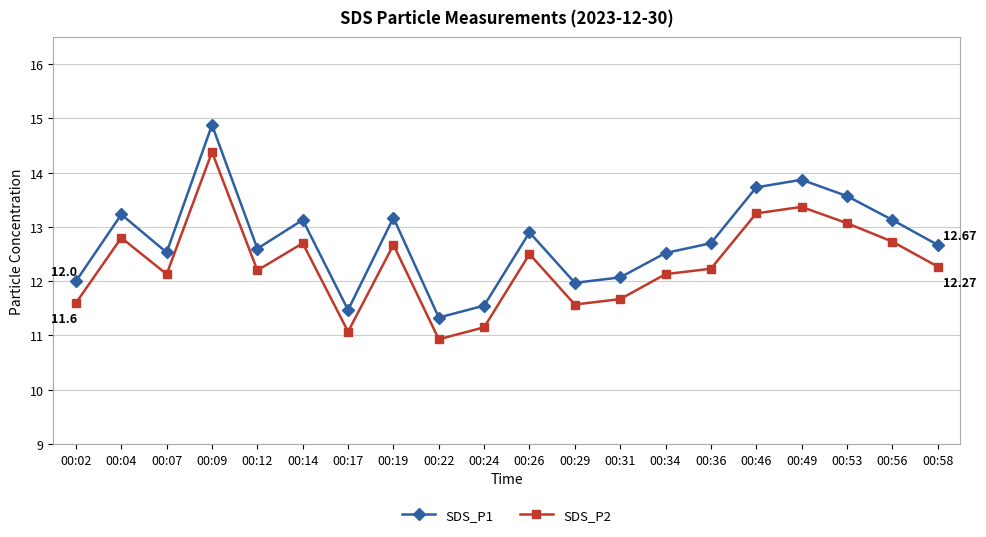

What is the sum of all SDS_P2 values?

246.4